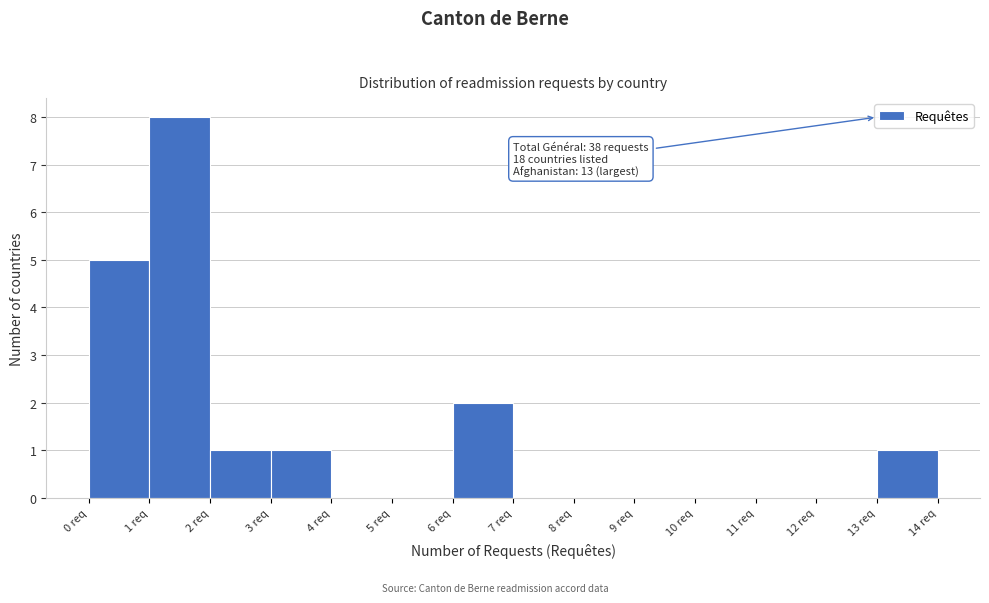

Over which range of the x-axis is the bar tallest?

1 to 2